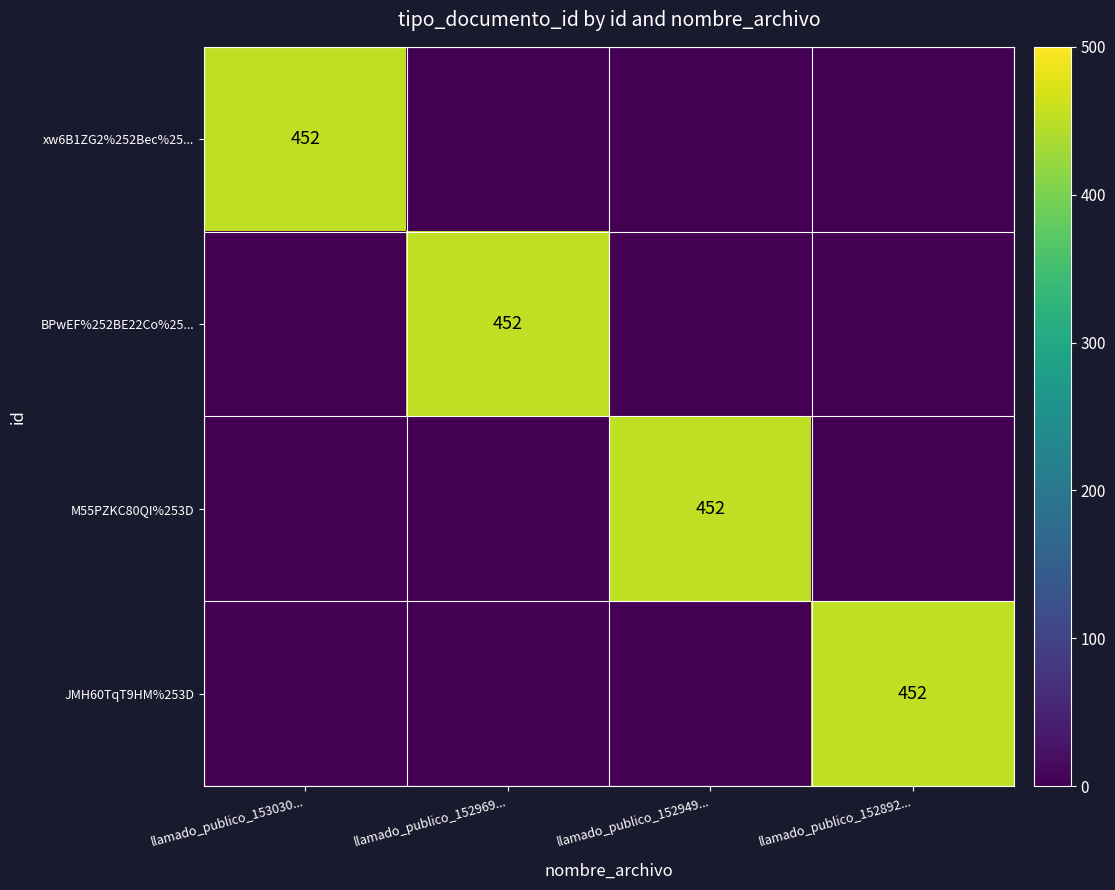

True or false: xw6B1ZG2%252Bec%25... has a value of 452 at llamado_publico_153030....

True